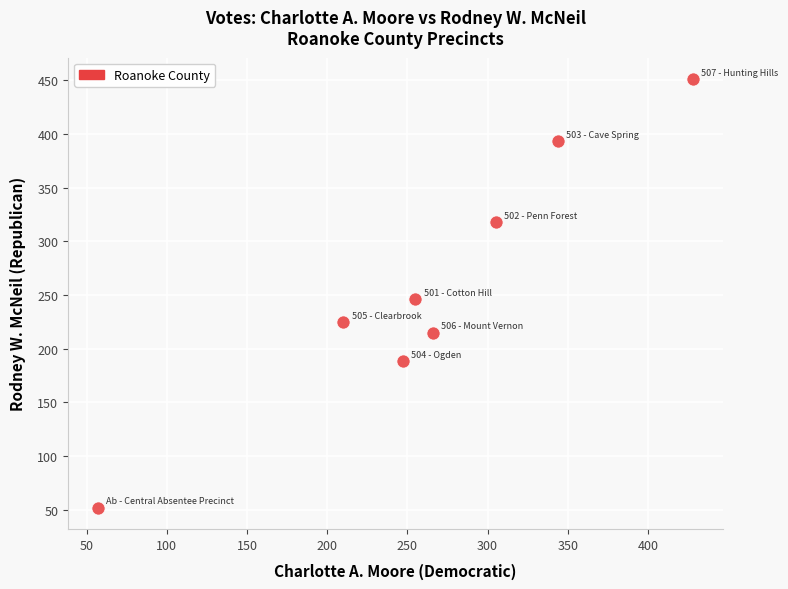

What Y value in the scatter plot is closest to 251?

246